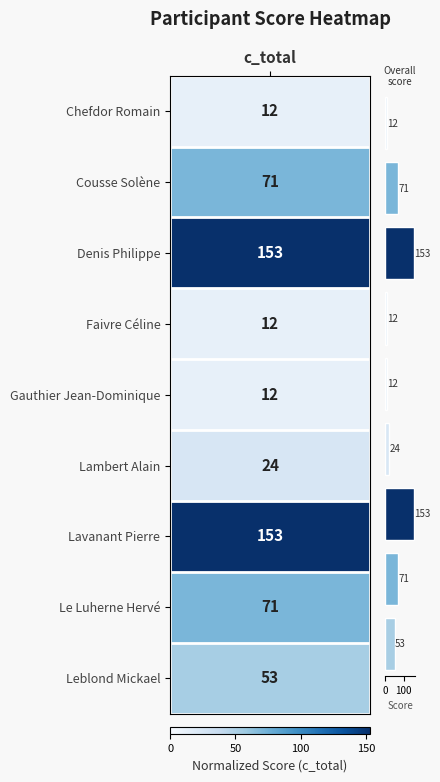

What is the sum of all values?

561